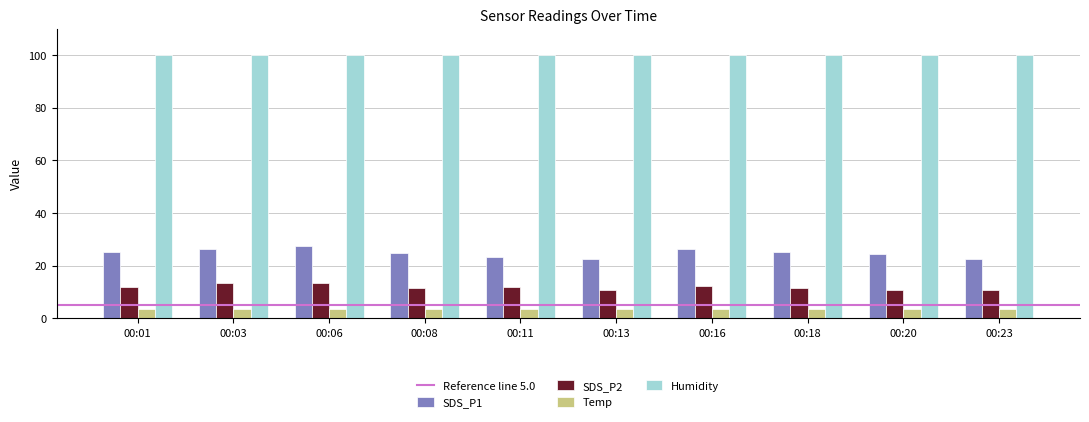

At 00:11, list the series in order from largest to smallest.

Humidity, SDS_P1, SDS_P2, Temp